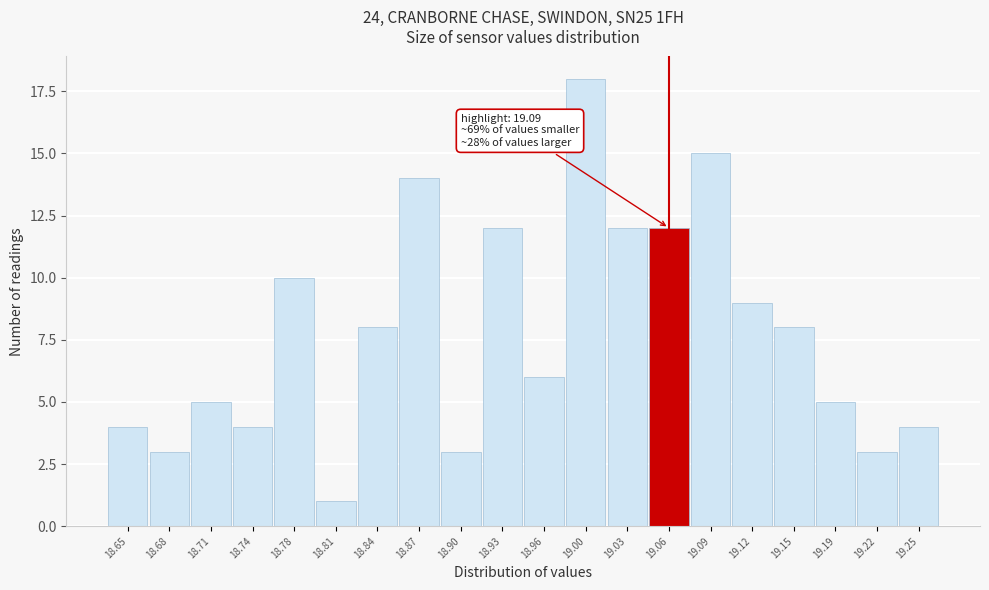

Reading left to right, transcribe all the data shown in this chart.

4	3	5	4	10	1	8	14	3	12	6	18	12	12	15	9	8	5	3	4